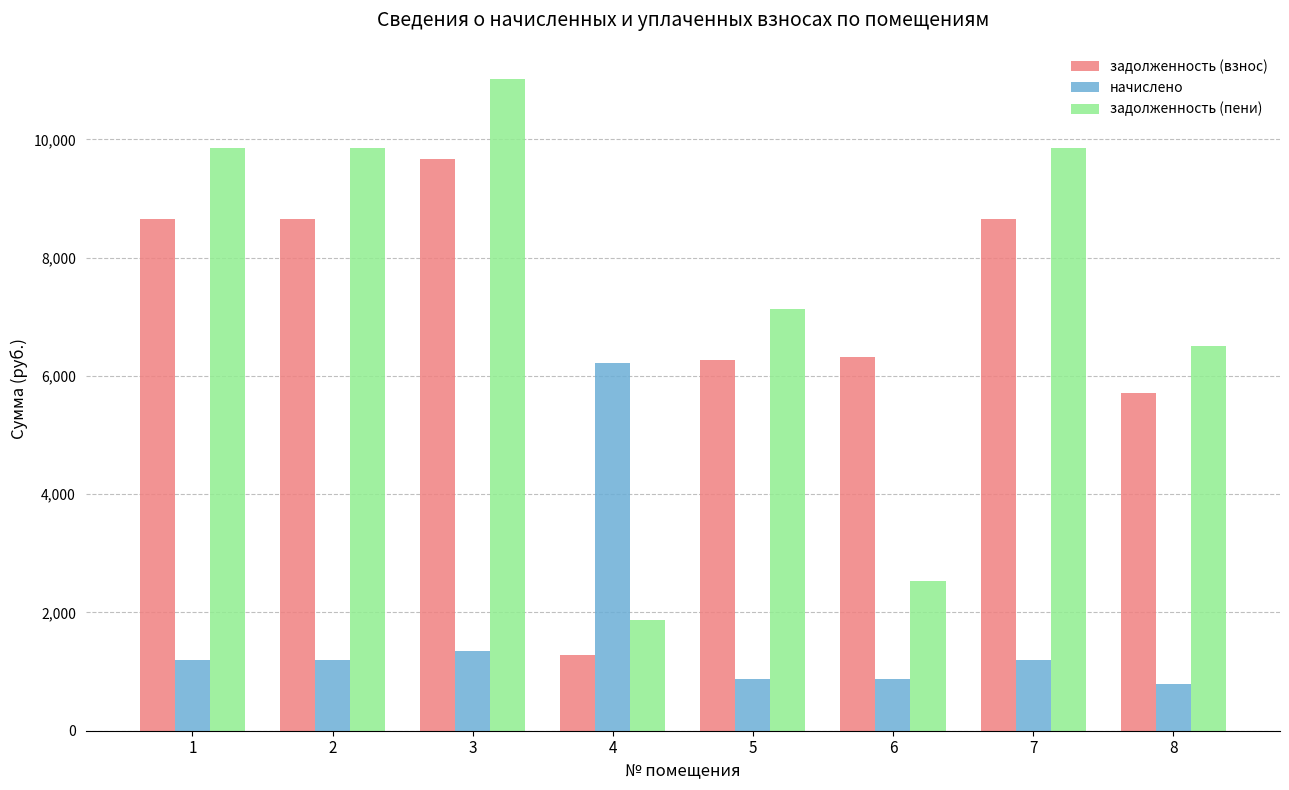

Which category has the lowest value in the задолженность (взнос) series?

4